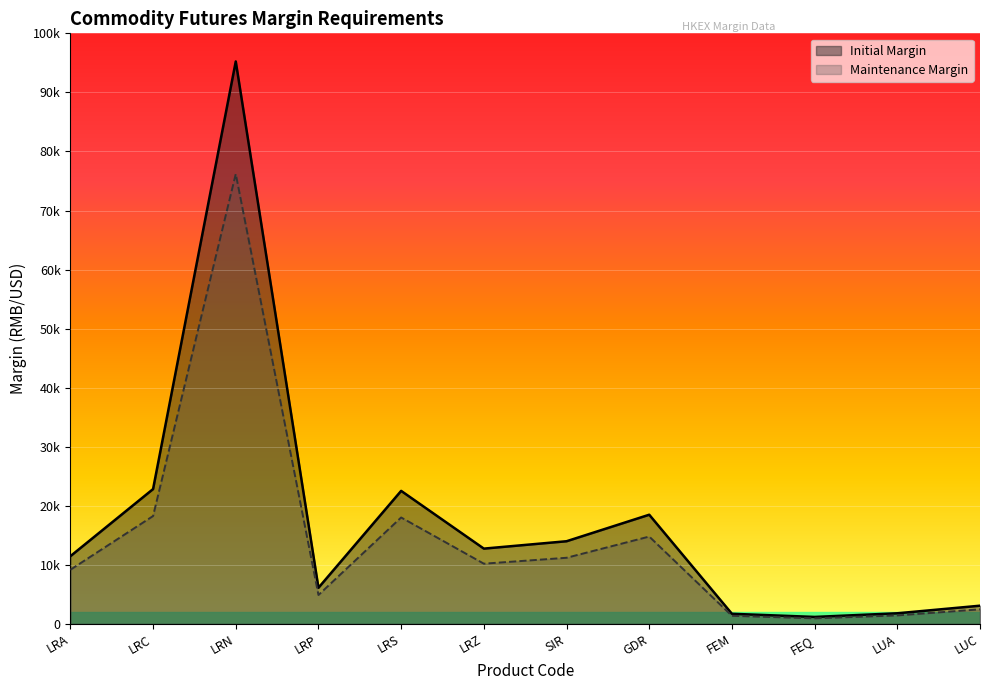

True or false: Initial Margin has more than 1 points higher than both neighbors.

True